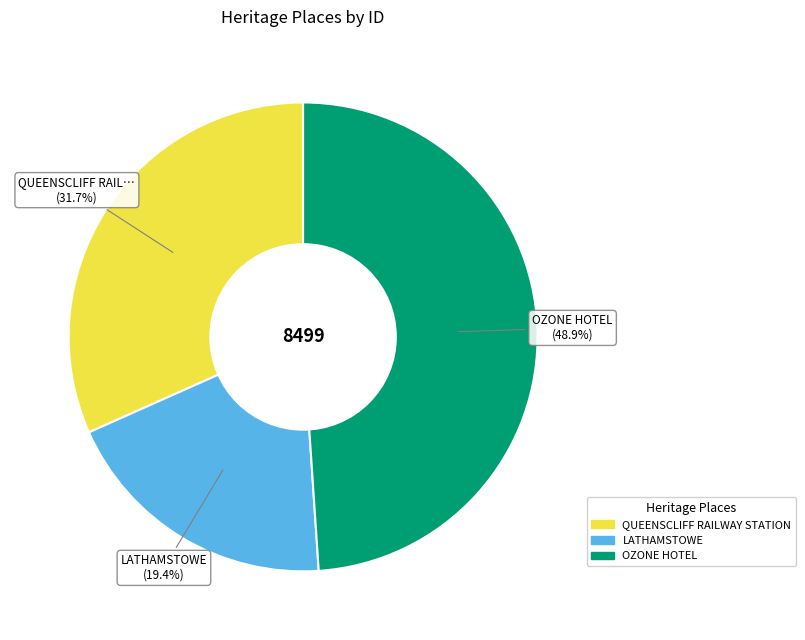

Which has a higher value, LATHAMSTOWE or QUEENSCLIFF RAILWAY STATION?

QUEENSCLIFF RAILWAY STATION